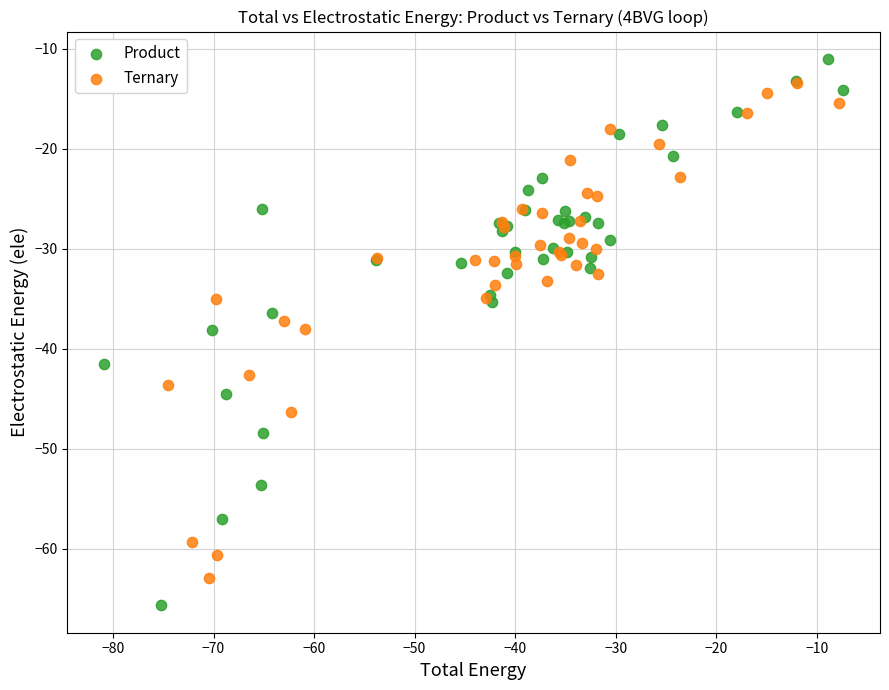

Which series reaches the maximum Y coordinate?

Product